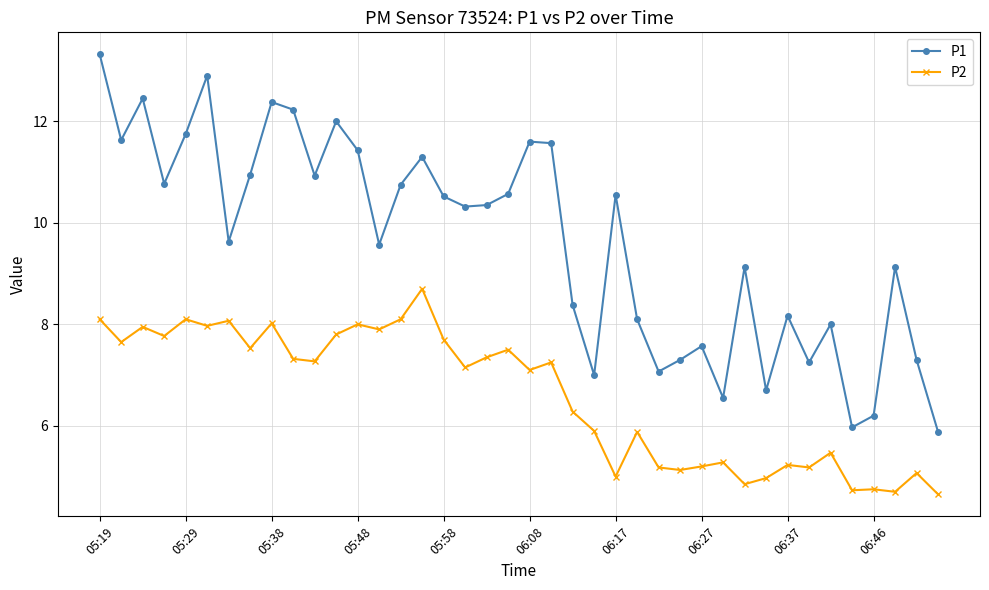

Which series has the largest total across all categories?

P1